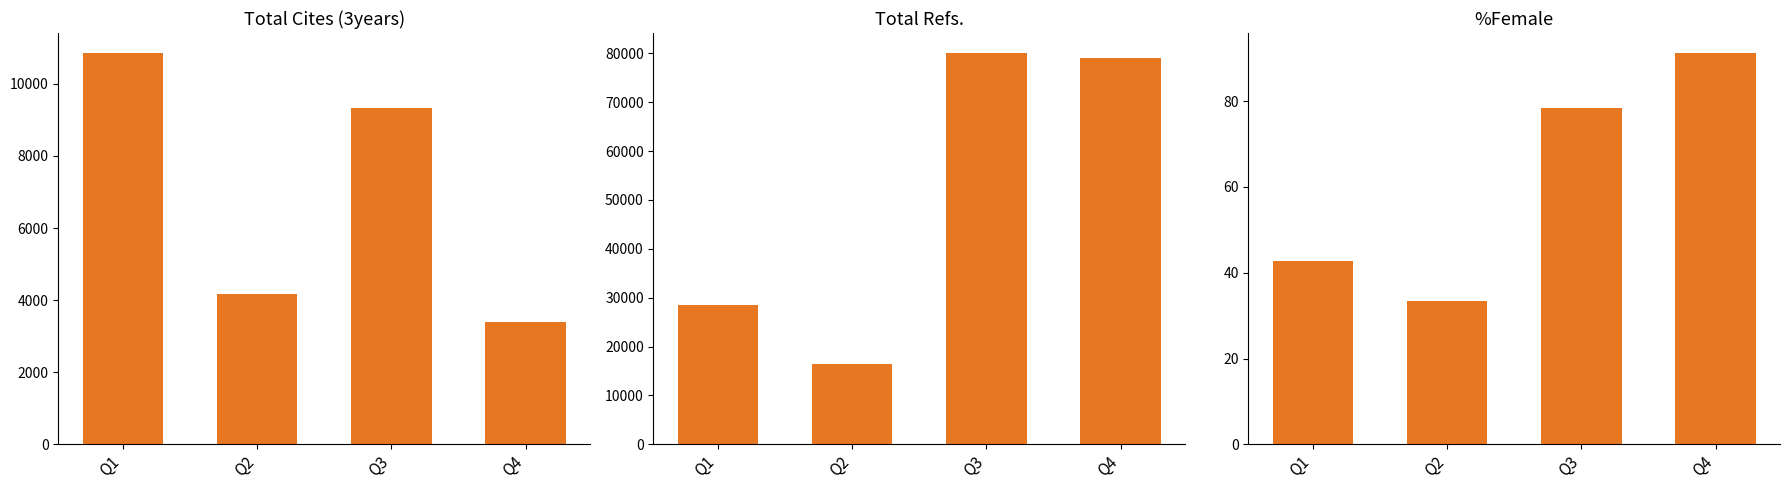

What is the difference between the highest and lowest values at Q3?

80075.6